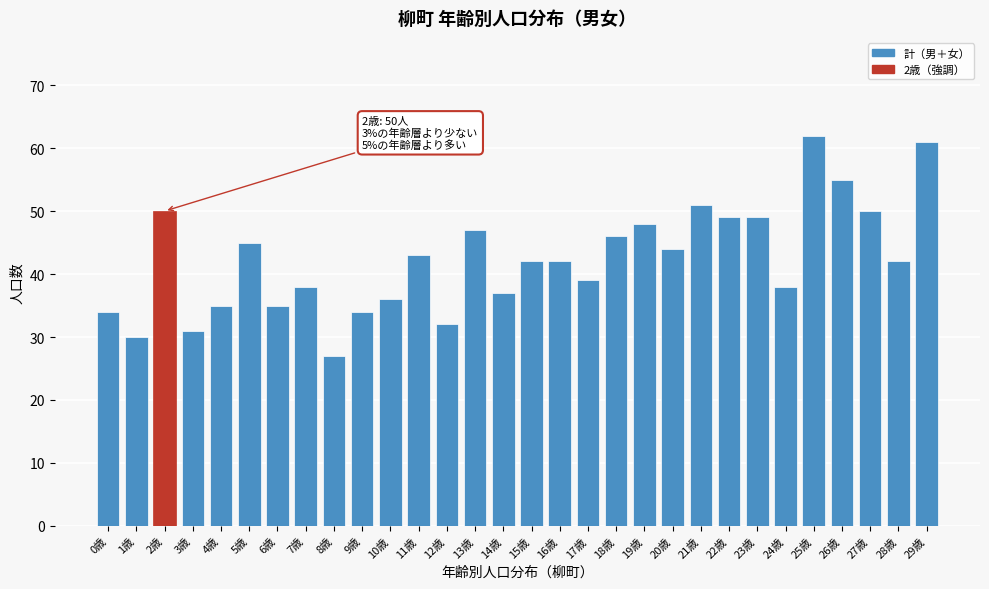

Reading right to left, list all the values displayed in this chart.

61	42	50	55	62	38	49	49	51	44	48	46	39	42	42	37	47	32	43	36	34	27	38	35	45	35	31	50	30	34